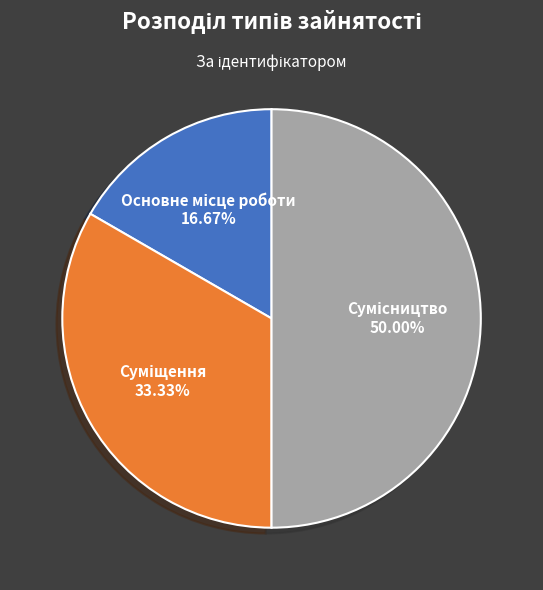

How many slices are in this pie chart?

3